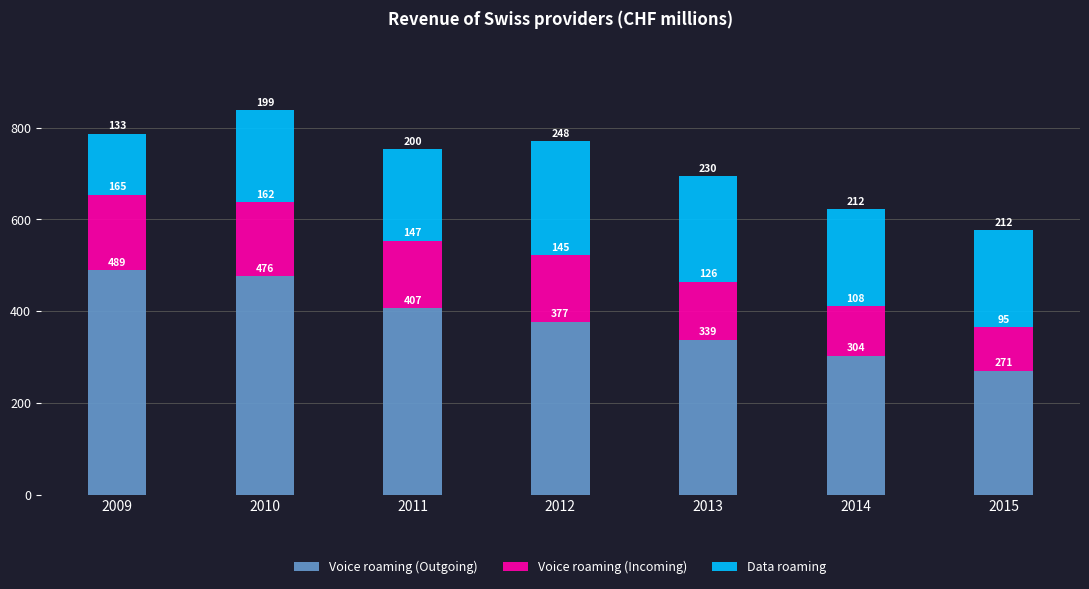

How many series are shown in this chart?

3